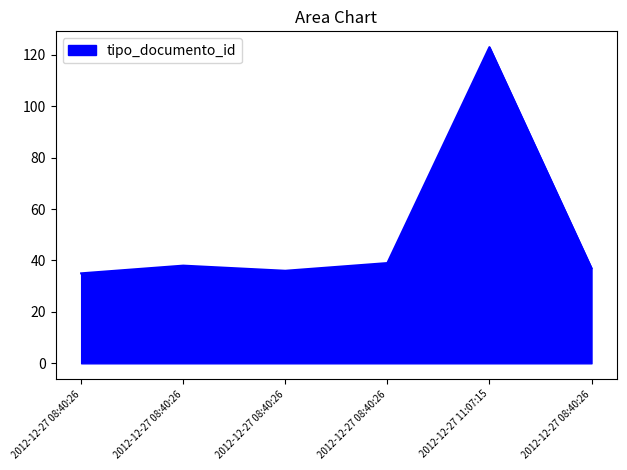

How many series are shown in this chart?

1